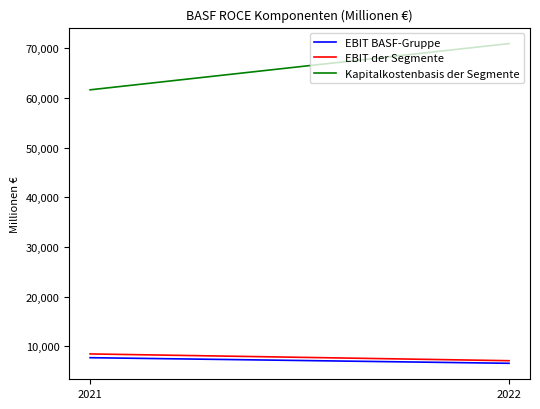

How many data points in EBIT der Segmente are less than 8435?

1